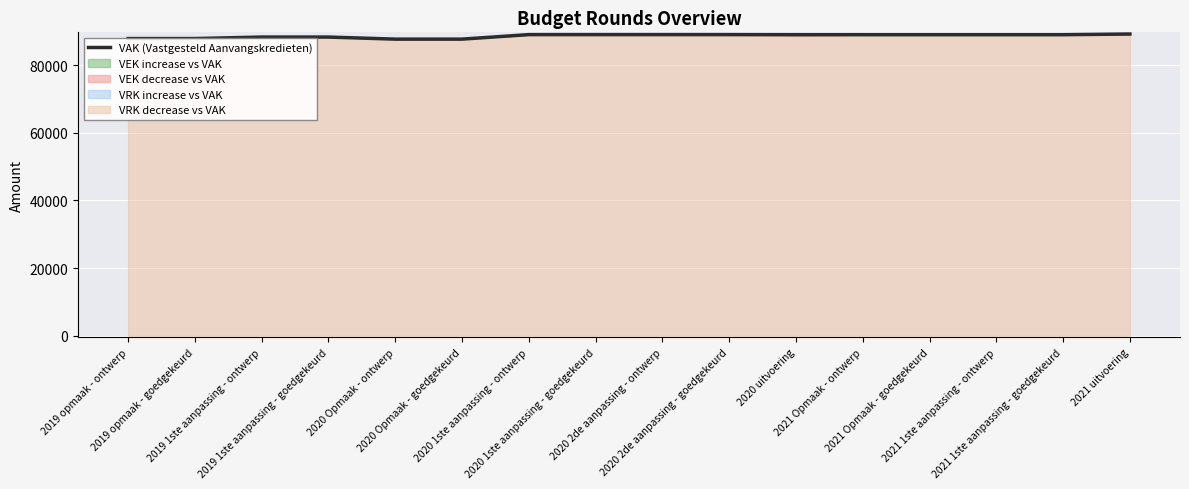

What is the smallest value displayed?

87691